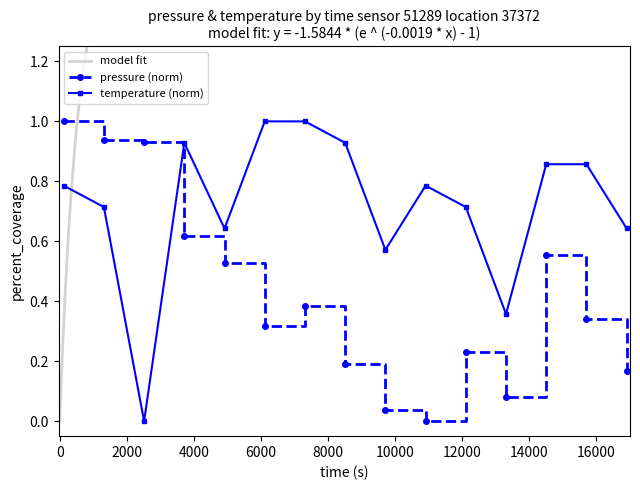

After their last crossing, which series has the higher values: pressure or temperature?

temperature